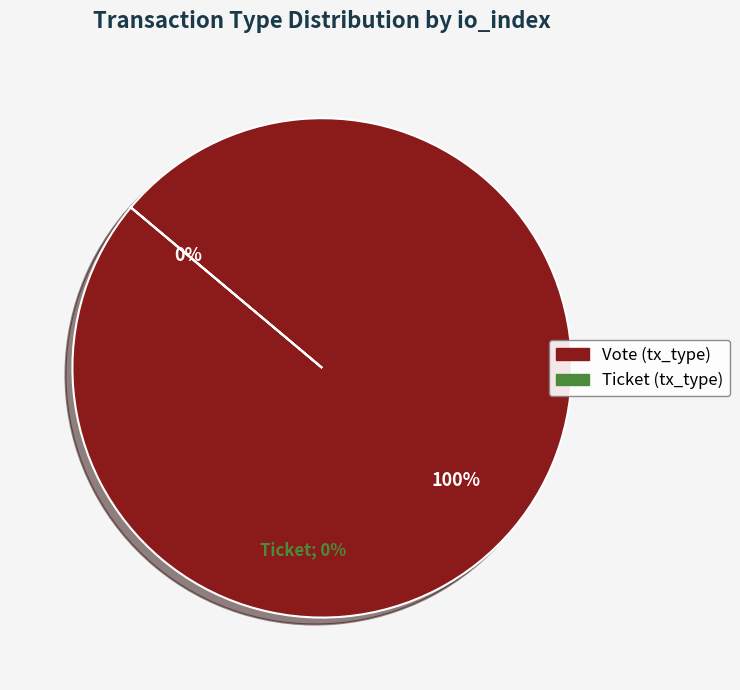

To the nearest percent, what percentage of the pie is Vote?

100%